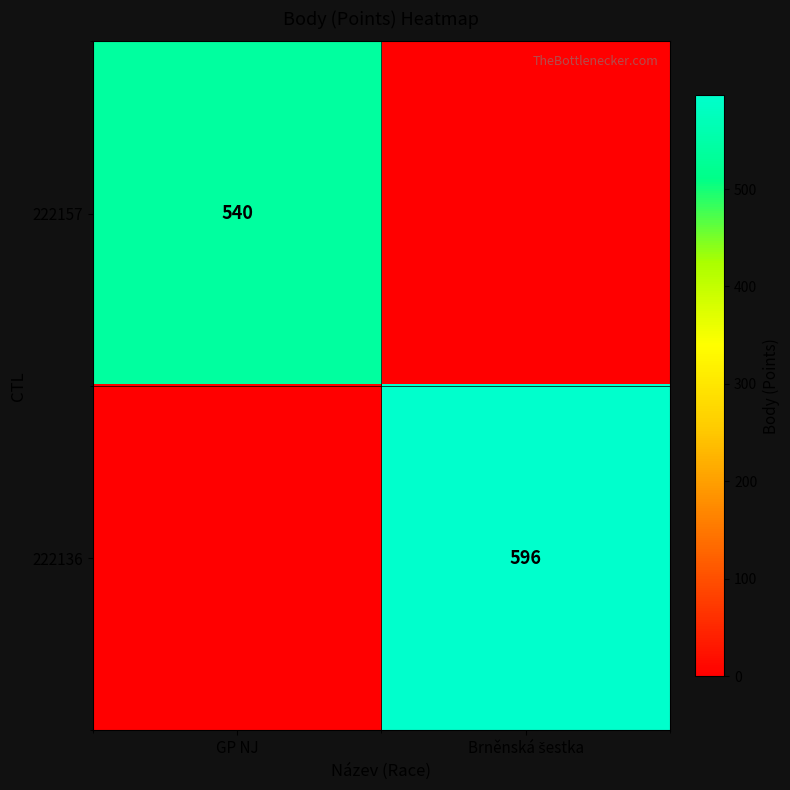

Is it true that 222157 equals 540 at GP NJ?

True